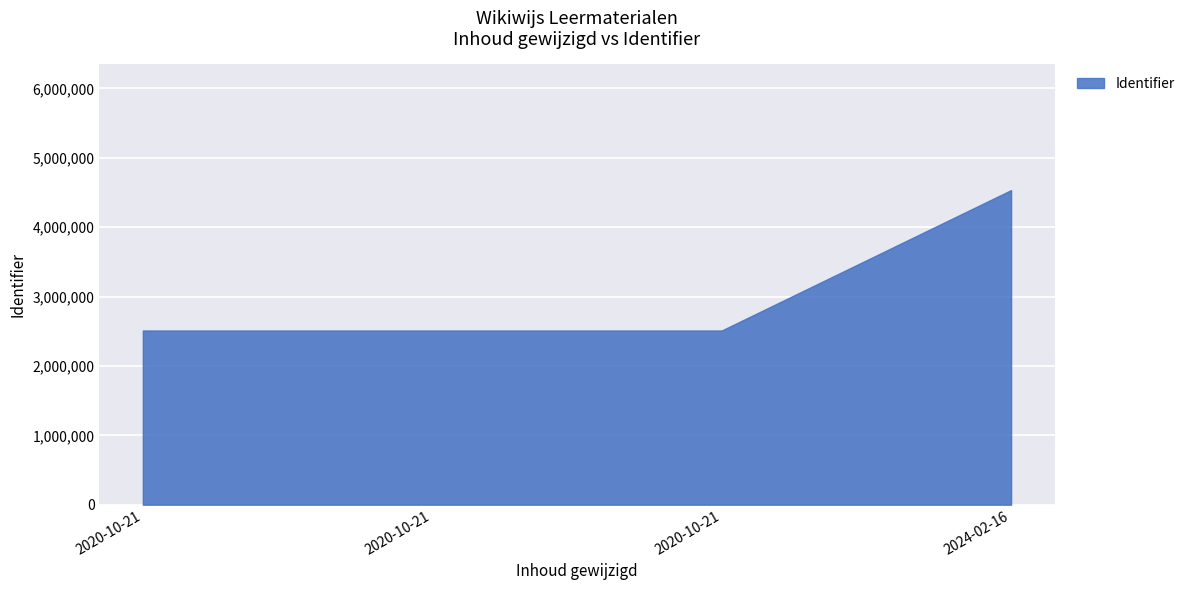

Count the number of data series in this chart.

1